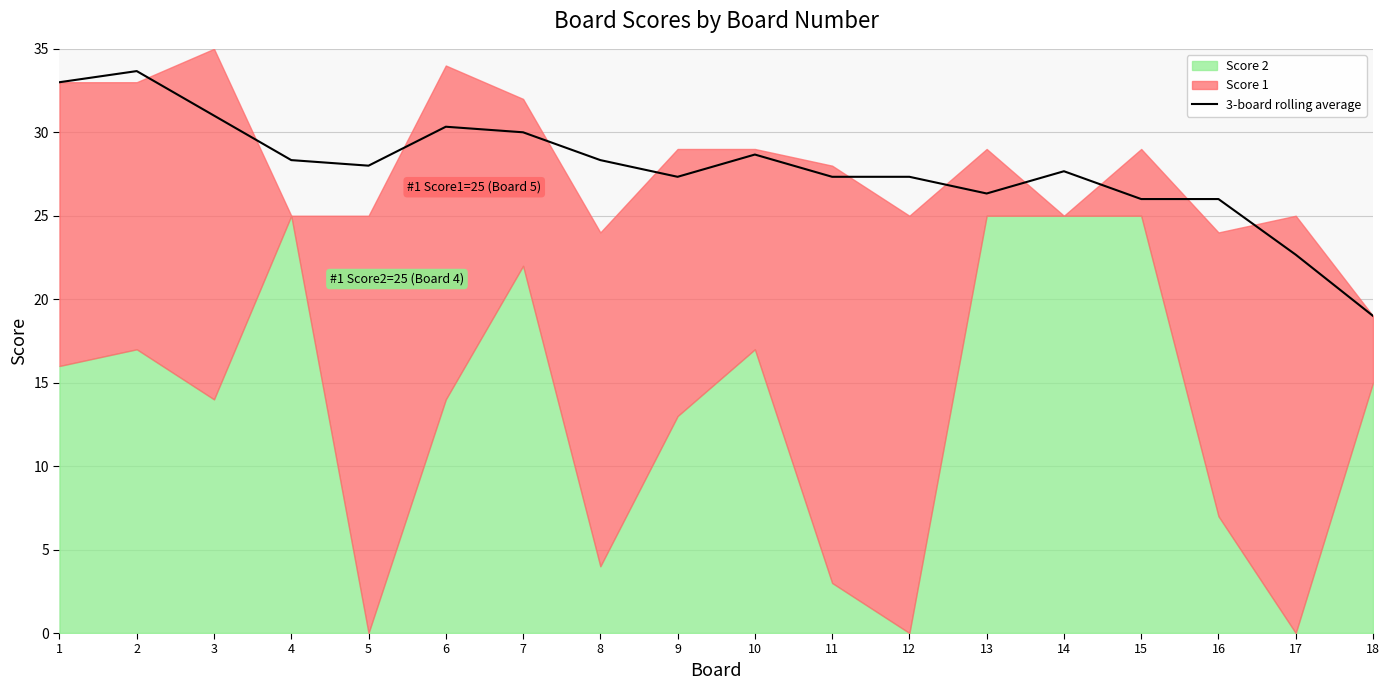

List the labels in order of value, smallest first.

18, 17, 16, 15, 13, 9, 12, 11, 14, 5, 8, 4, 10, 7, 6, 3, 1, 2